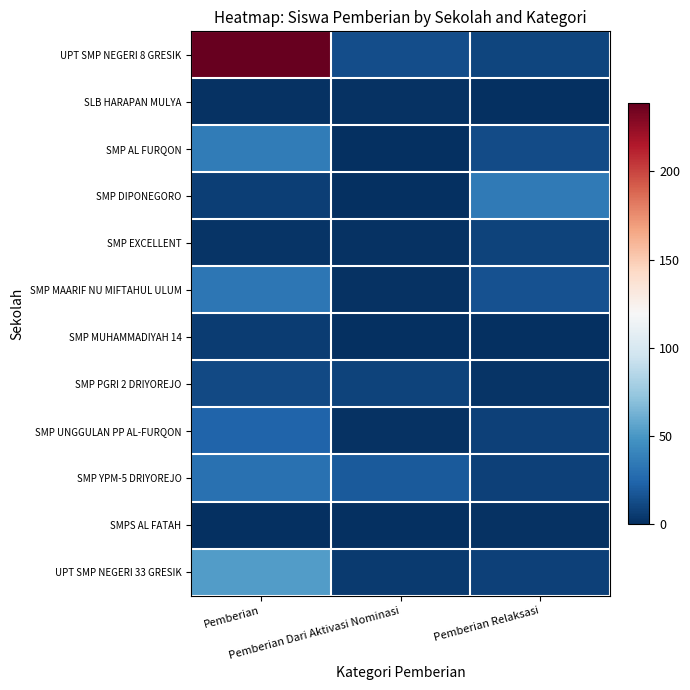

Reading left to right, list all the values displayed in this chart.

UPT SMP NEGERI 8 GRESIK: Pemberian=239	Pemberian Dari Aktivasi Nominasi=14	Pemberian Relaksasi=10
SLB HARAPAN MULYA: Pemberian=1	Pemberian Dari Aktivasi Nominasi=1	Pemberian Relaksasi=0
SMP AL FURQON: Pemberian=36	Pemberian Dari Aktivasi Nominasi=0	Pemberian Relaksasi=13
SMP DIPONEGORO: Pemberian=7	Pemberian Dari Aktivasi Nominasi=0	Pemberian Relaksasi=35
SMP EXCELLENT: Pemberian=2	Pemberian Dari Aktivasi Nominasi=1	Pemberian Relaksasi=9
SMP MAARIF NU MIFTAHUL ULUM: Pemberian=33	Pemberian Dari Aktivasi Nominasi=1	Pemberian Relaksasi=15
SMP MUHAMMADIYAH 14: Pemberian=6	Pemberian Dari Aktivasi Nominasi=0	Pemberian Relaksasi=0
SMP PGRI 2 DRIYOREJO: Pemberian=12	Pemberian Dari Aktivasi Nominasi=9	Pemberian Relaksasi=2
SMP UNGGULAN PP AL-FURQON: Pemberian=24	Pemberian Dari Aktivasi Nominasi=1	Pemberian Relaksasi=8
SMP YPM-5 DRIYOREJO: Pemberian=30	Pemberian Dari Aktivasi Nominasi=19	Pemberian Relaksasi=8
SMPS AL FATAH: Pemberian=0	Pemberian Dari Aktivasi Nominasi=0	Pemberian Relaksasi=1
UPT SMP NEGERI 33 GRESIK: Pemberian=53	Pemberian Dari Aktivasi Nominasi=5	Pemberian Relaksasi=8